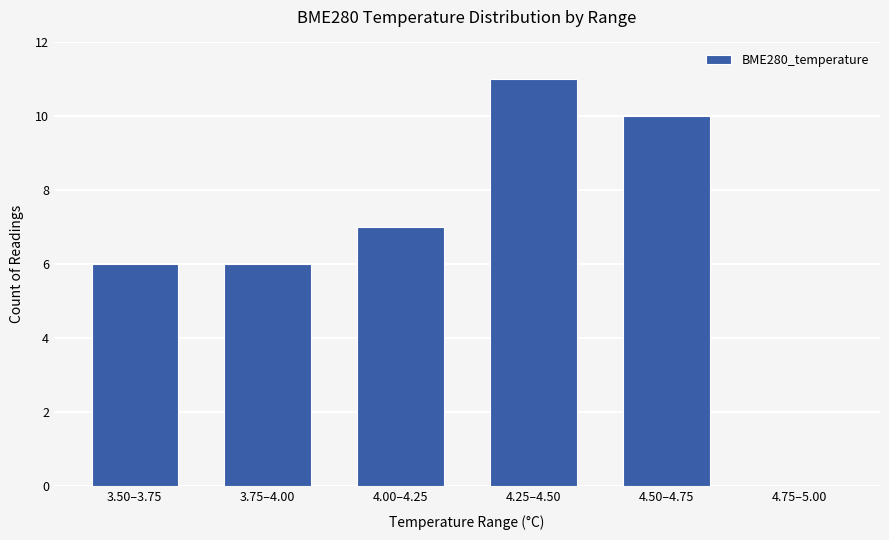

What is the maximum value shown in the chart?

11